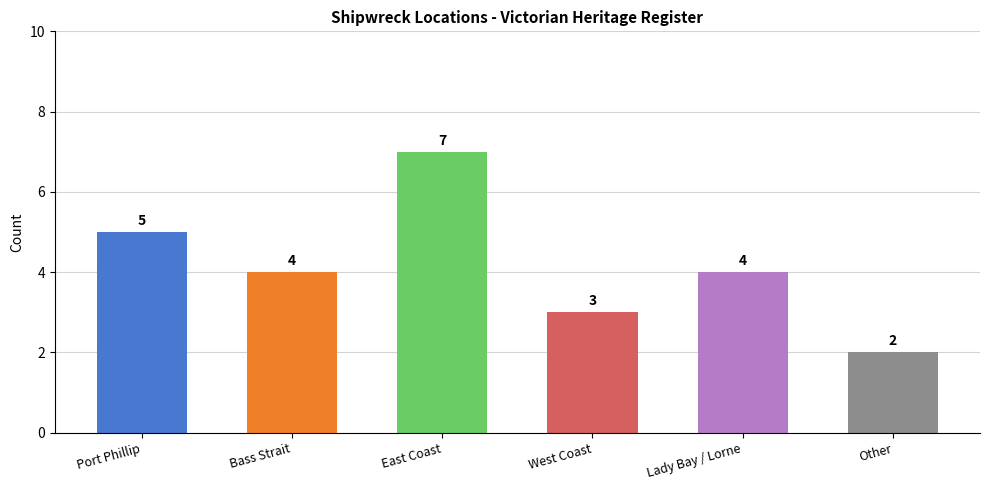

Which category has the lowest value across all series?

Other